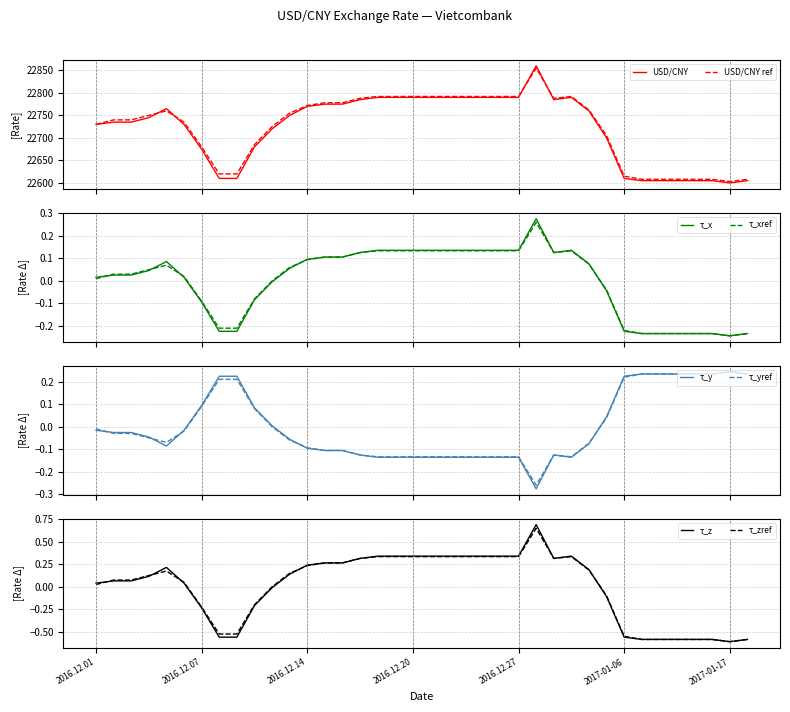

Is the value of USD/CNY at 2017-01-17 greater than the value of USD/CNY ref at 2017-01-05?

No